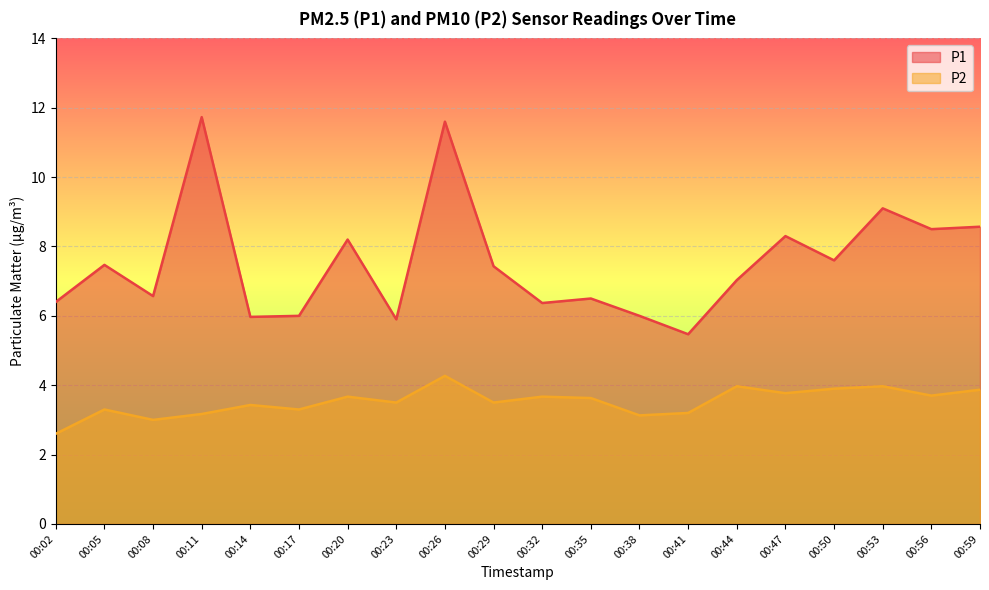

The value of P2 at 00:08 is 2.1. True or false?

False